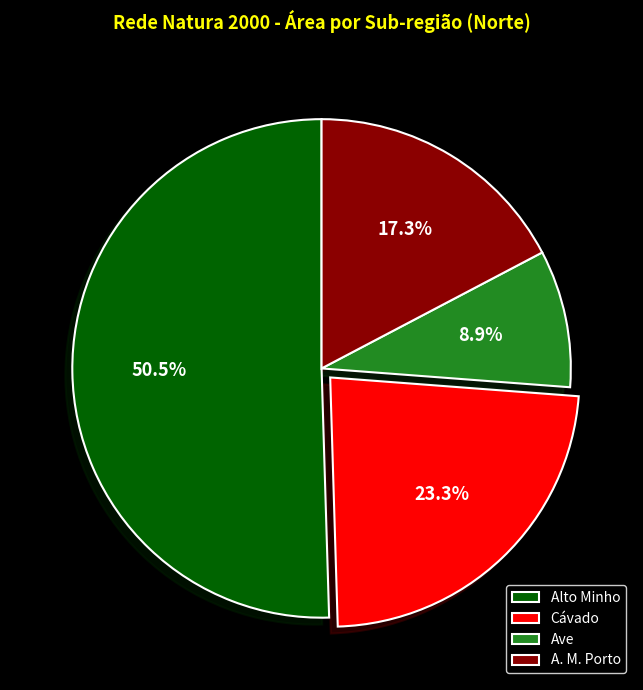

Is the sum of Ave and A. M. Porto greater than half?

No